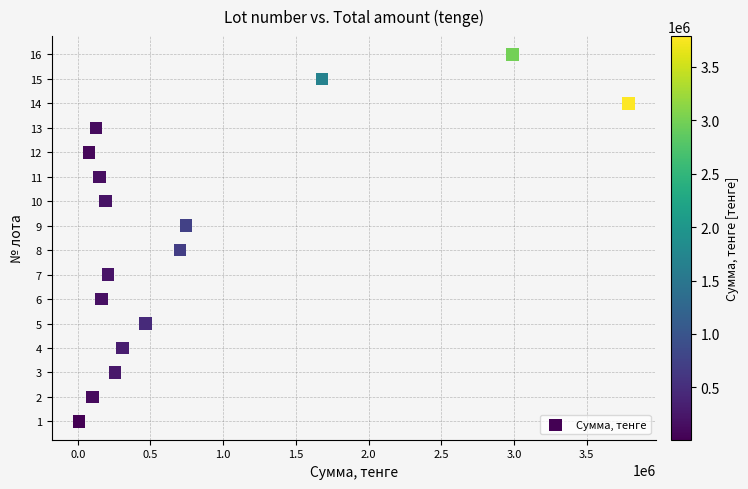

What is the range of X values (max minus min)?

3778200